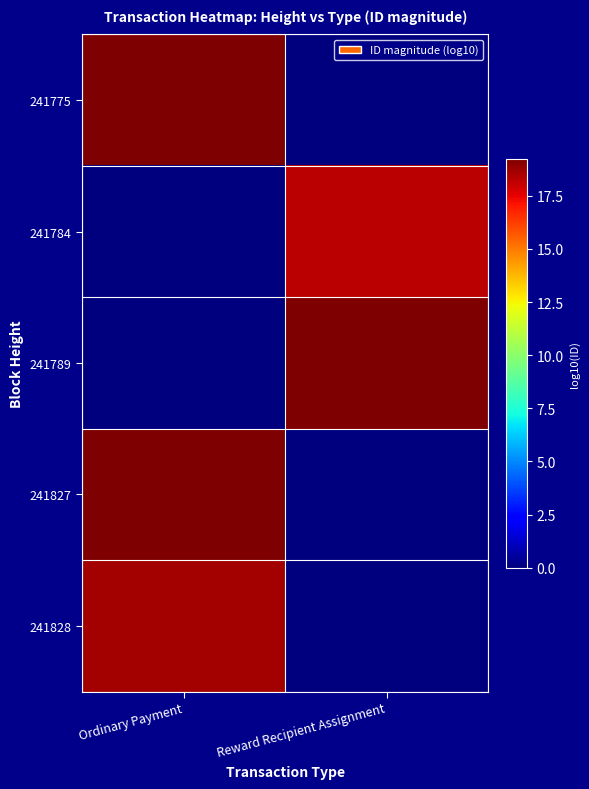

Reading left to right, list all the values displayed in this chart.

241775: Ordinary Payment=19.2	Reward Recipient Assignment=0.0
241784: Ordinary Payment=0.0	Reward Recipient Assignment=18.3
241789: Ordinary Payment=0.0	Reward Recipient Assignment=19.2
241827: Ordinary Payment=19.3	Reward Recipient Assignment=0.0
241828: Ordinary Payment=18.6	Reward Recipient Assignment=0.0